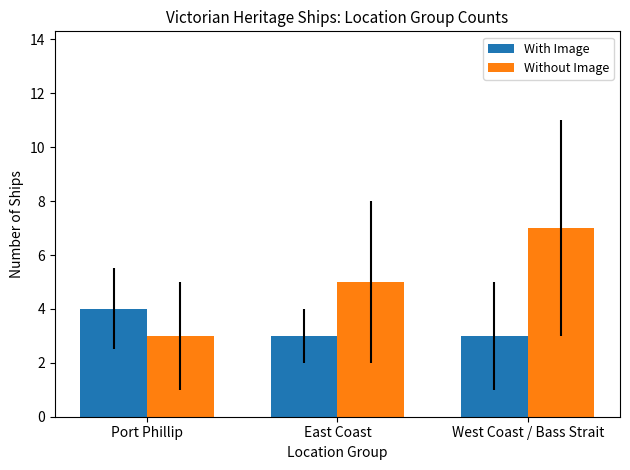

What is the total value across all series at East Coast?

8